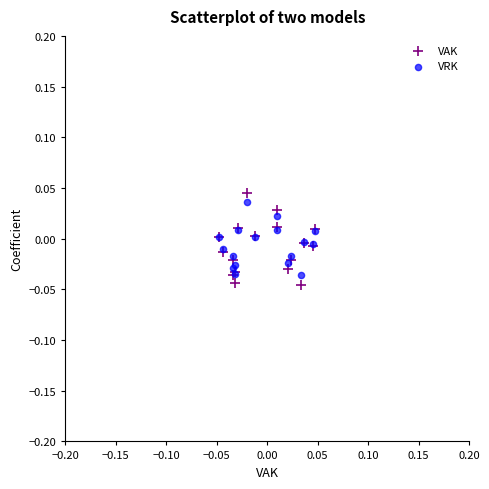

Which series has the widest spread of Y values?

VAK